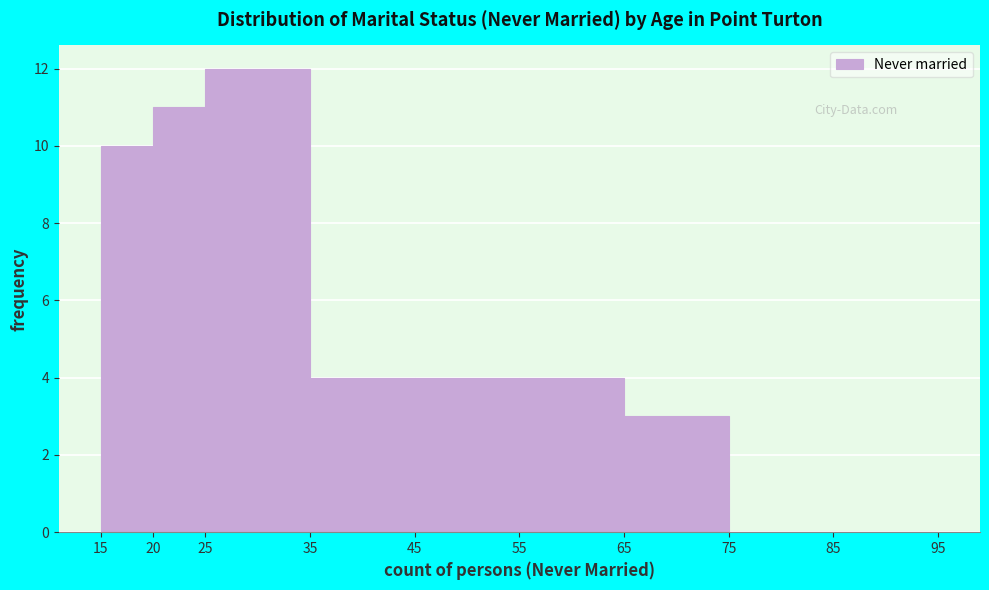

Reading left to right, list every bar in this chart as the range it spans on the x-axis followed by its height. The values are not printed on the chart, so give them approximately, as read against the axis.

15 to 20: 10
20 to 25: 11
25 to 35: 12
35 to 45: 4
45 to 55: 4
55 to 65: 4
65 to 75: 3
75 to 85: 0
85 to 95: 0